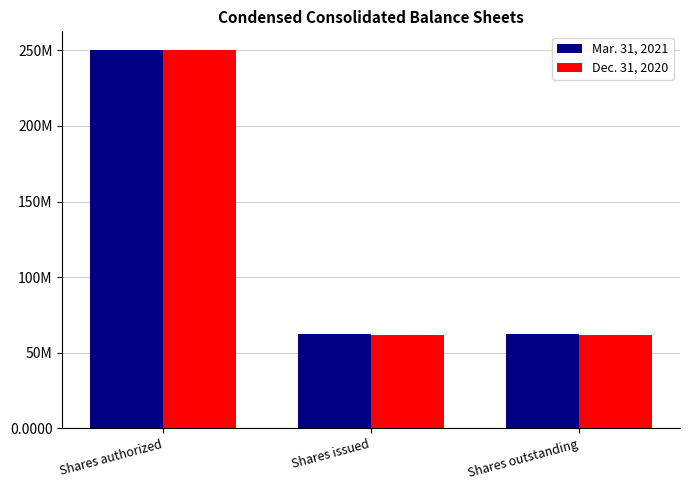

What are all the series names shown in the legend?

Mar. 31, 2021, Dec. 31, 2020